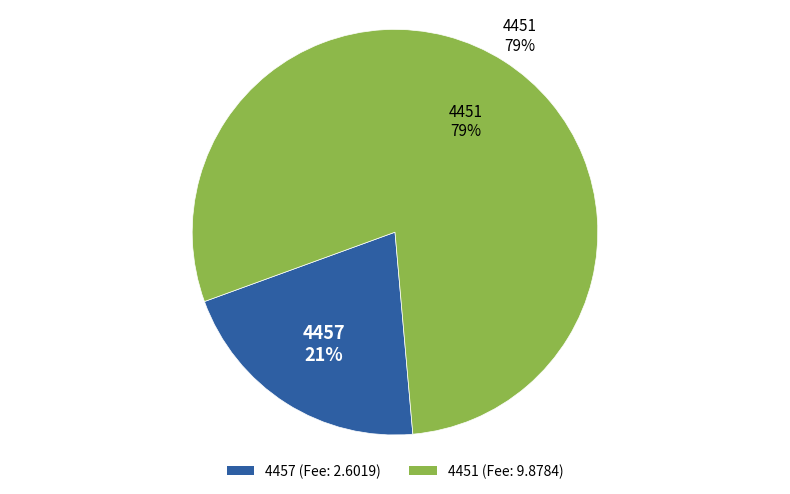

Between 4451 and 4457, which is larger?

4451